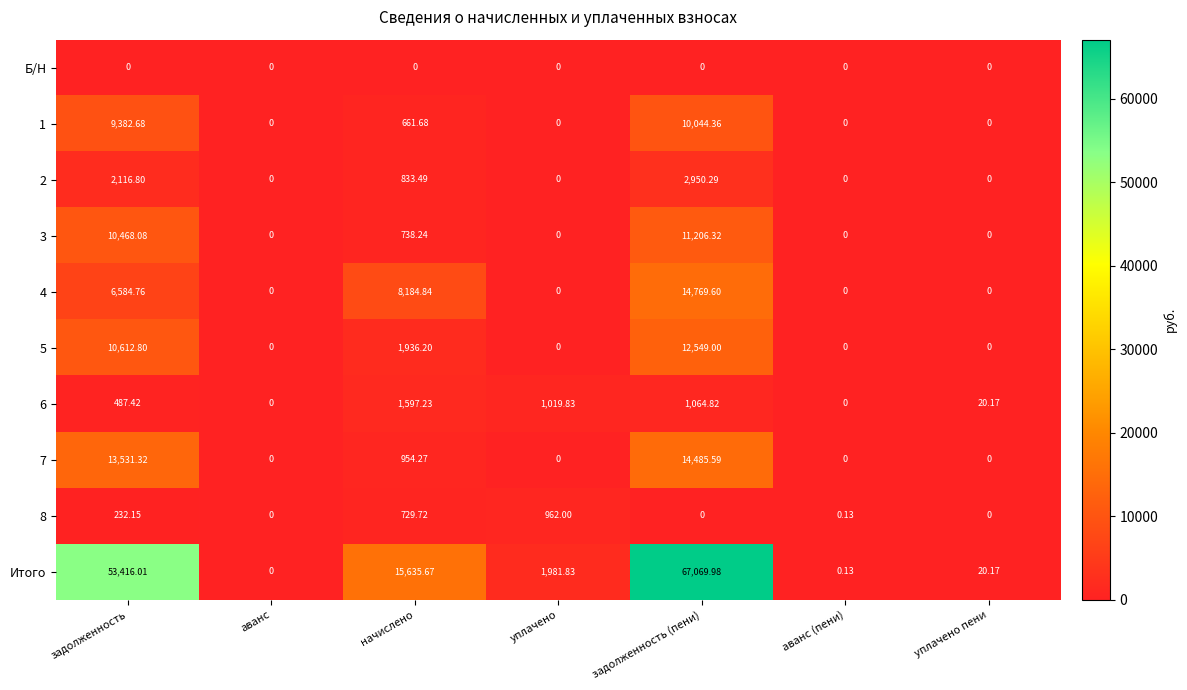

How many distinct data groups are displayed?

10